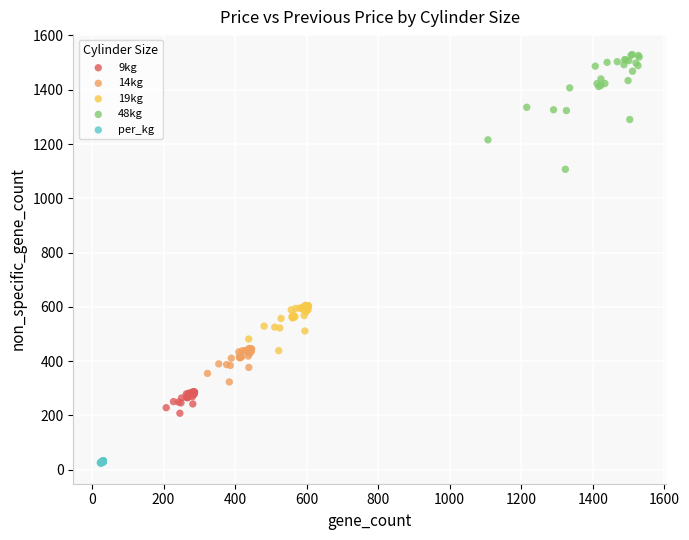

Which series has the widest spread of Y values?

48kg